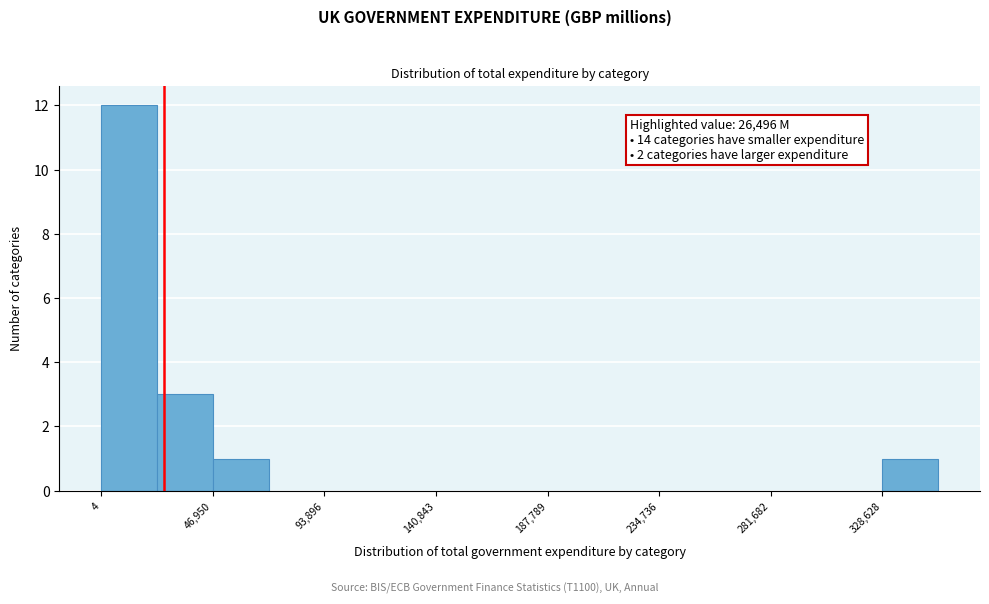

Which range on the x-axis has the tallest bar?

0 to 25000